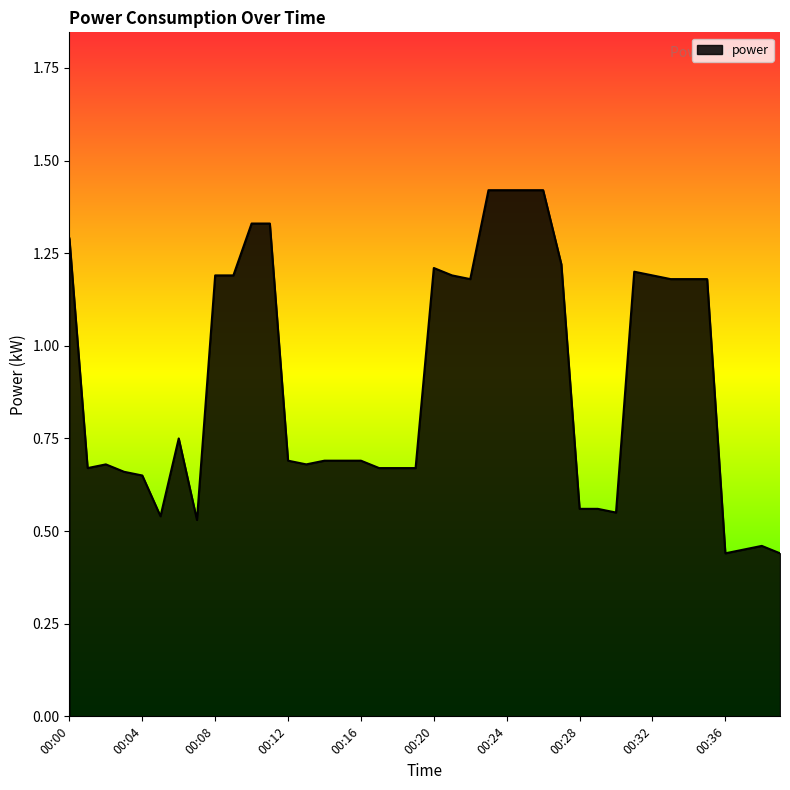

What is the difference between the maximum and minimum values?

1.0